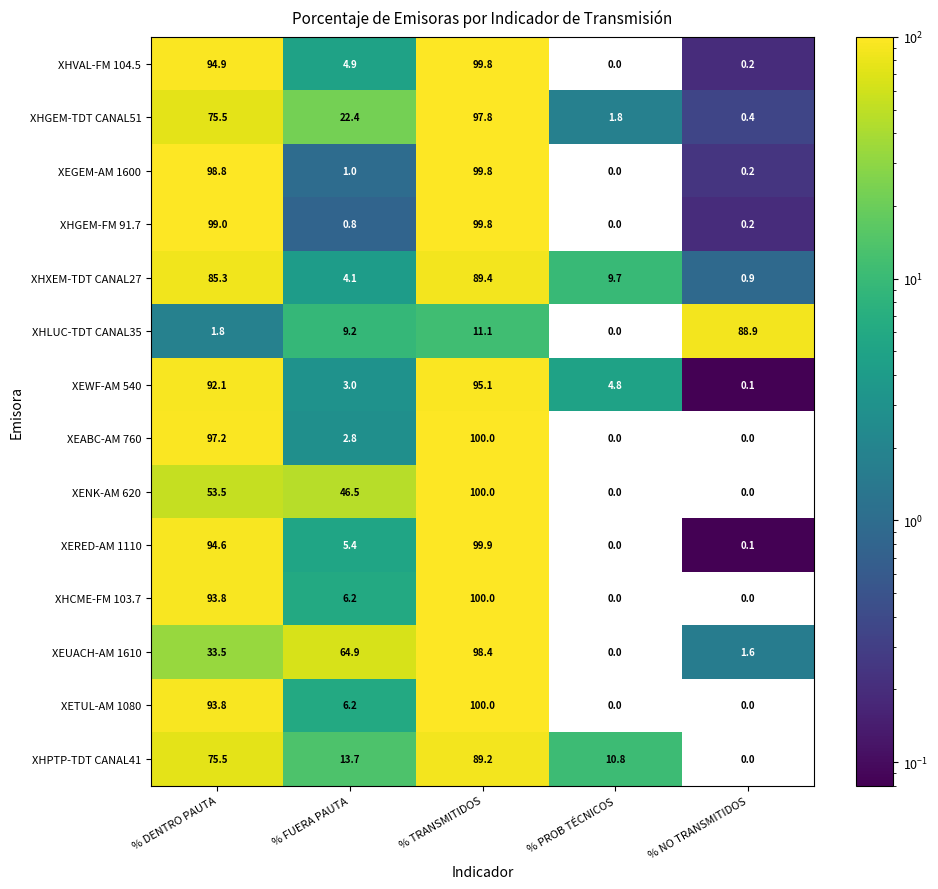

What is the difference between the highest and lowest values at % PROB TÉCNICOS?

10.8